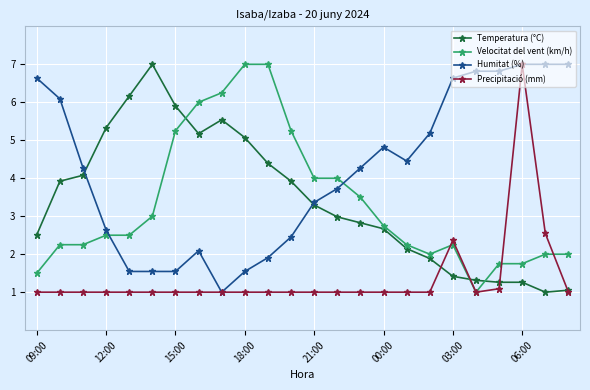

What is the minimum value shown in the chart?

1.0